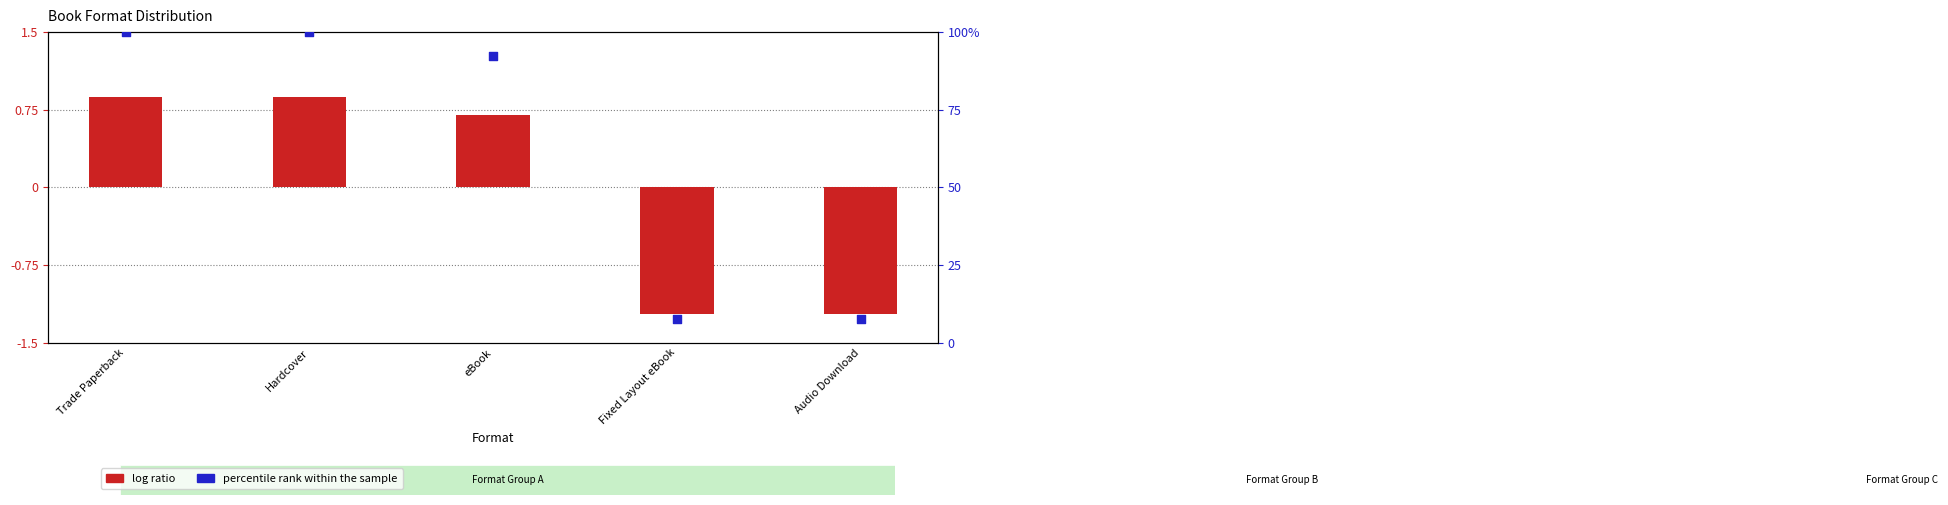

Which series reaches the maximum Y coordinate?

percentile rank within the sample